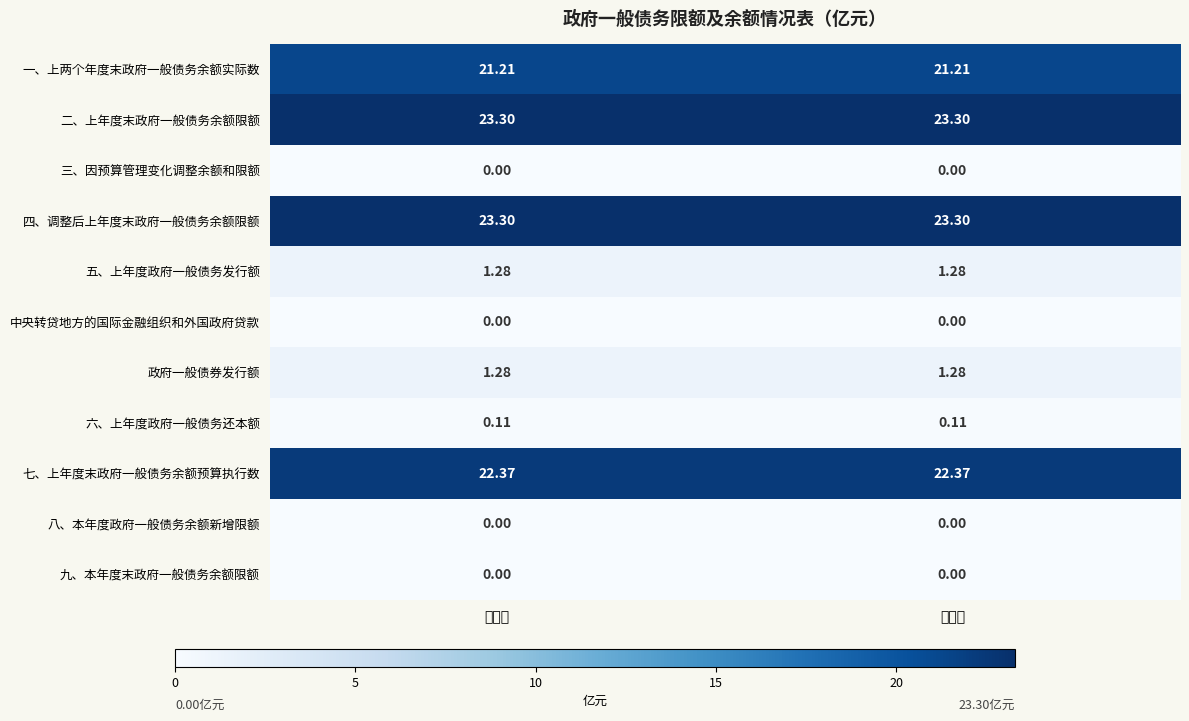

Reading right to left, transcribe all the data shown in this chart.

一、上两个年度末政府一般债务余额实际数: 执行数=21.2	预算数=21.2
二、上年度末政府一般债务余额限额: 执行数=23.3	预算数=23.3
三、因预算管理变化调整余额和限额: 执行数=0.0	预算数=0.0
四、调整后上年度末政府一般债务余额限额: 执行数=23.3	预算数=23.3
五、上年度政府一般债务发行额: 执行数=1.3	预算数=1.3
中央转贷地方的国际金融组织和外国政府贷款: 执行数=0.0	预算数=0.0
政府一般债券发行额: 执行数=1.3	预算数=1.3
六、上年度政府一般债务还本额: 执行数=0.1	预算数=0.1
七、上年度末政府一般债务余额预算执行数: 执行数=22.4	预算数=22.4
八、本年度政府一般债务余额新增限额: 执行数=0.0	预算数=0.0
九、本年度末政府一般债务余额限额: 执行数=0.0	预算数=0.0